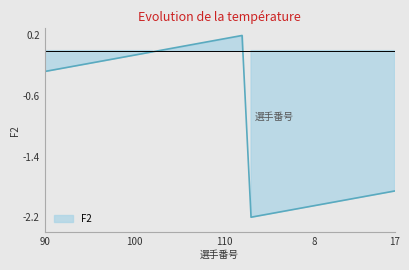

What is the label of the 29th point from the left?

6